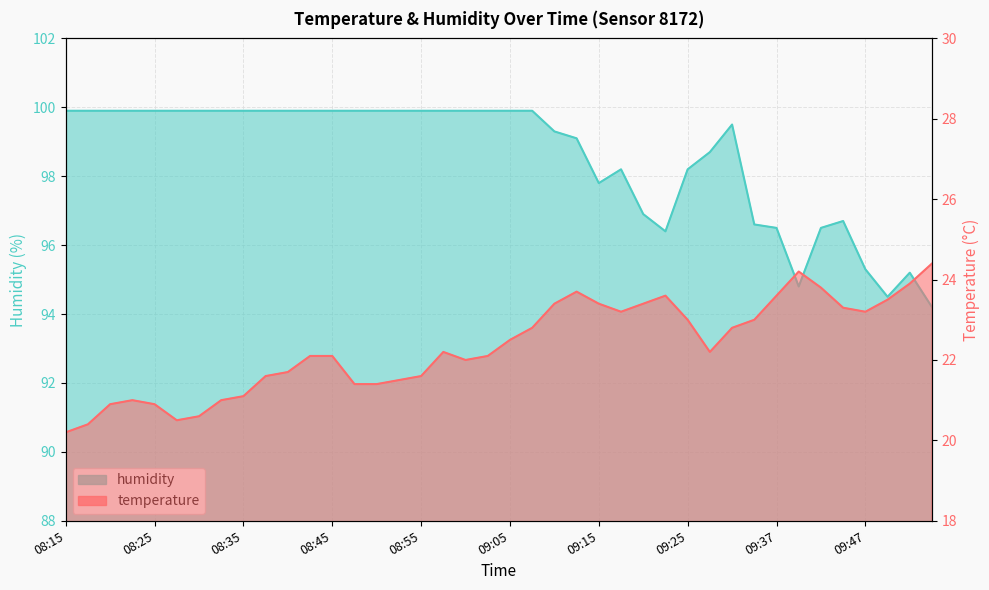

What are all the series names shown in the legend?

temperature, humidity